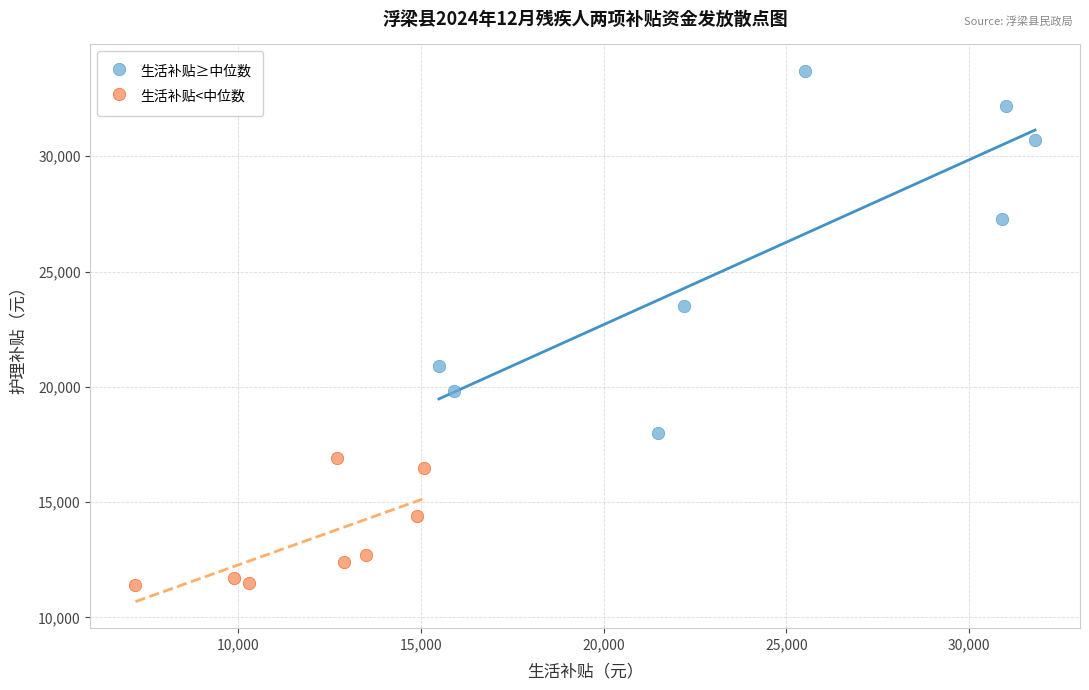

Which series has the widest spread of Y values?

生活补贴≥中位数